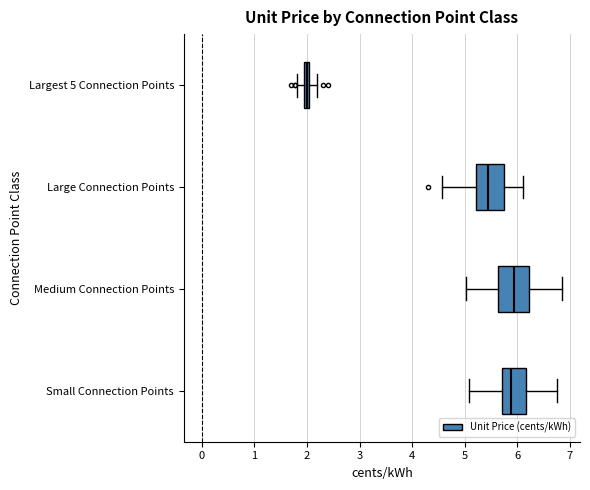

Where is the left edge of the box for Large Connection Points on the x-axis? The values are not printed on the chart, so give them approximately, as read against the axis.

5.2